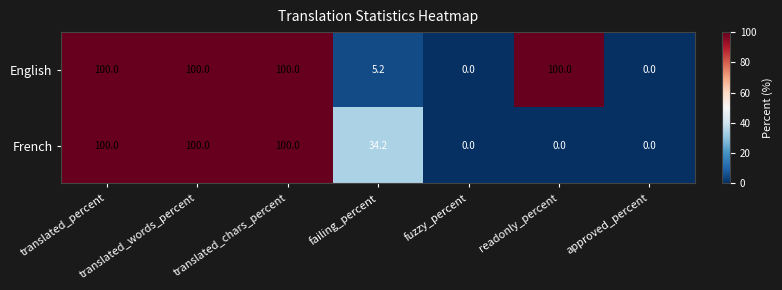

What is the spread (max minus min) of values at readonly_percent?

100.0